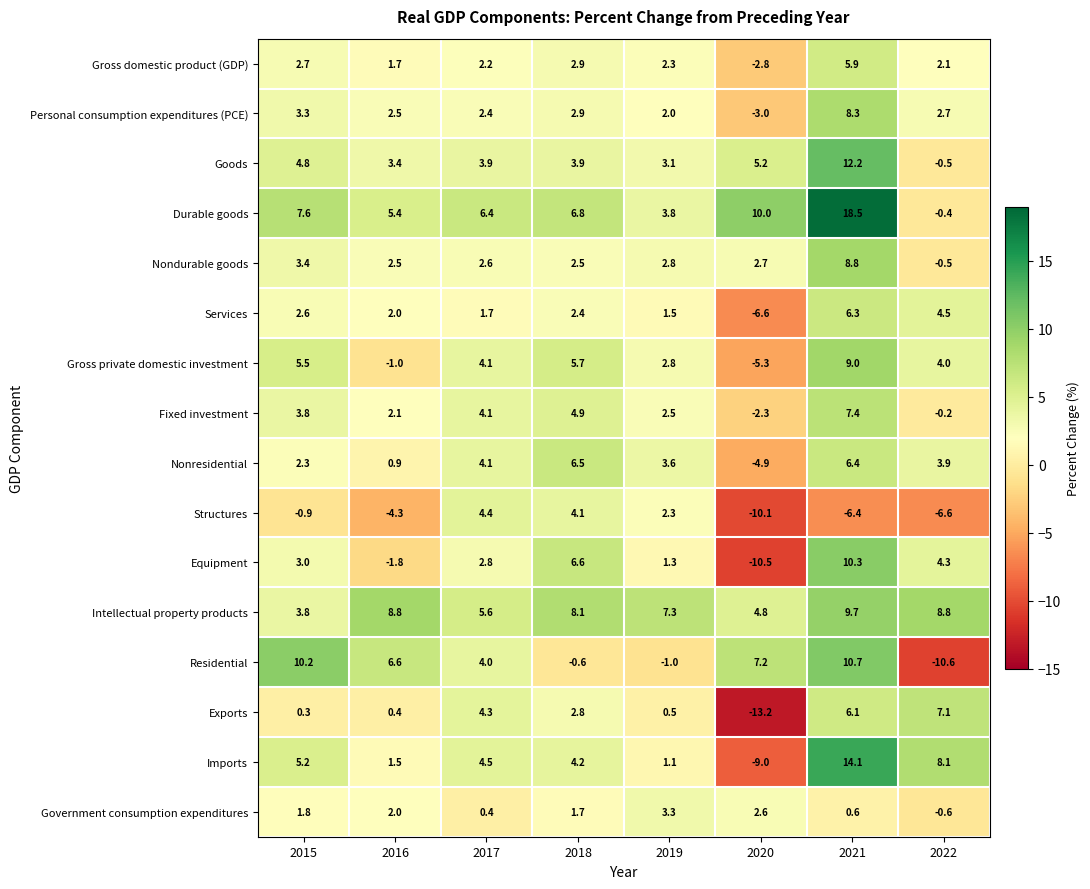

List the series in order of their peak value, highest first.

Durable goods, Imports, Goods, Residential, Equipment, Intellectual property products, Gross private domestic investment, Nondurable goods, Personal consumption expenditures (PCE), Fixed investment, Exports, Nonresidential, Services, Gross domestic product (GDP), Structures, Government consumption expenditures